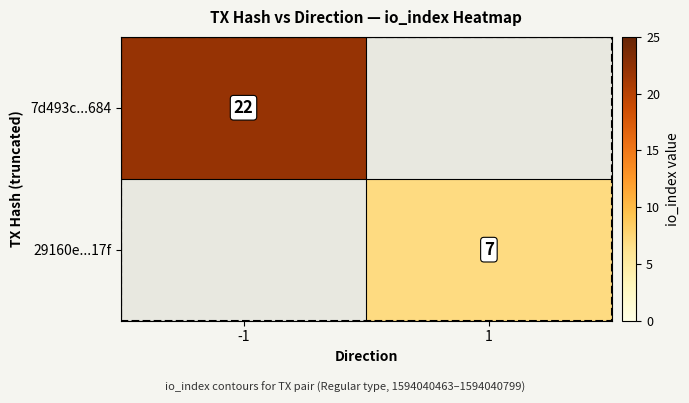

Is it true that 7d493c...684 equals 34 at -1?

False